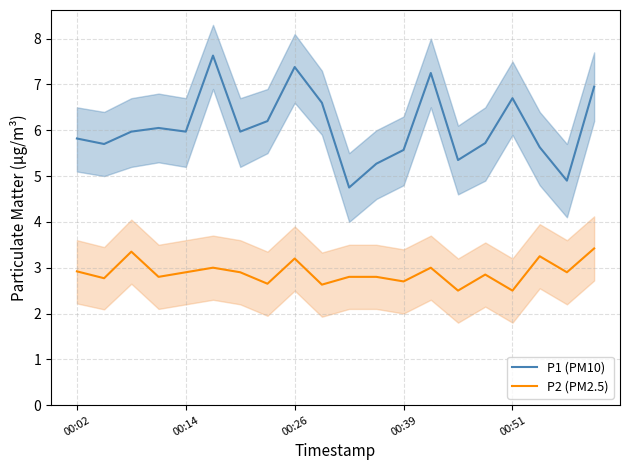

True or false: P1 (PM10) and P2 (PM2.5) cross at least once.

False